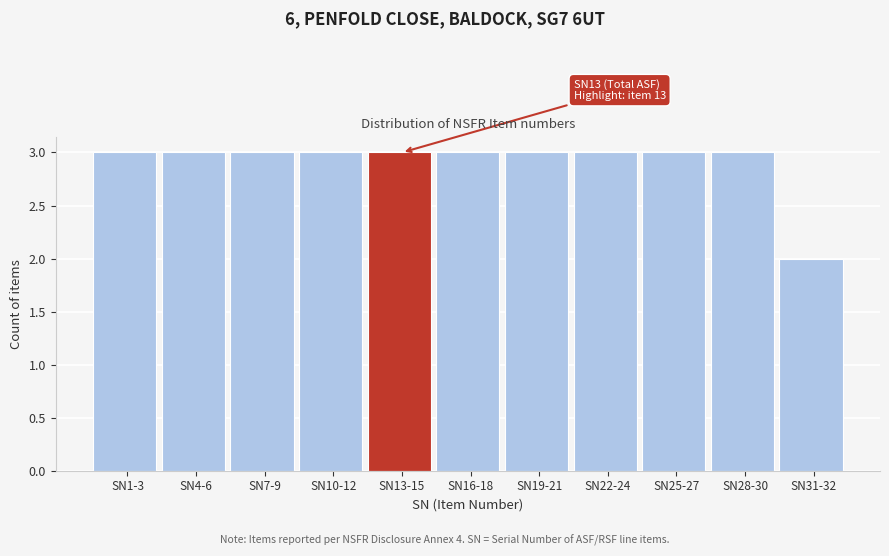

Reading left to right, list all the values displayed in this chart.

3	3	3	3	3	3	3	3	3	3	2